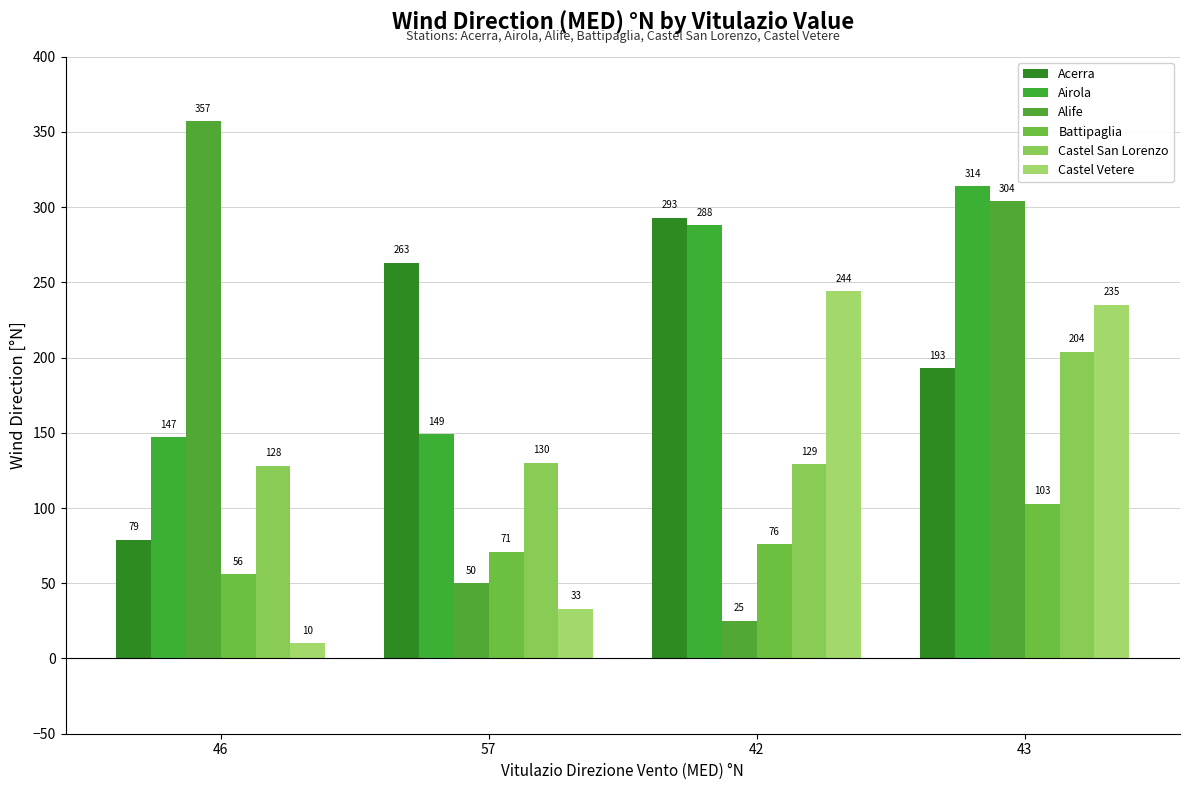

Rank the series at 46 from highest to lowest value.

Alife, Airola, Castel San Lorenzo, Acerra, Battipaglia, Castel Vetere